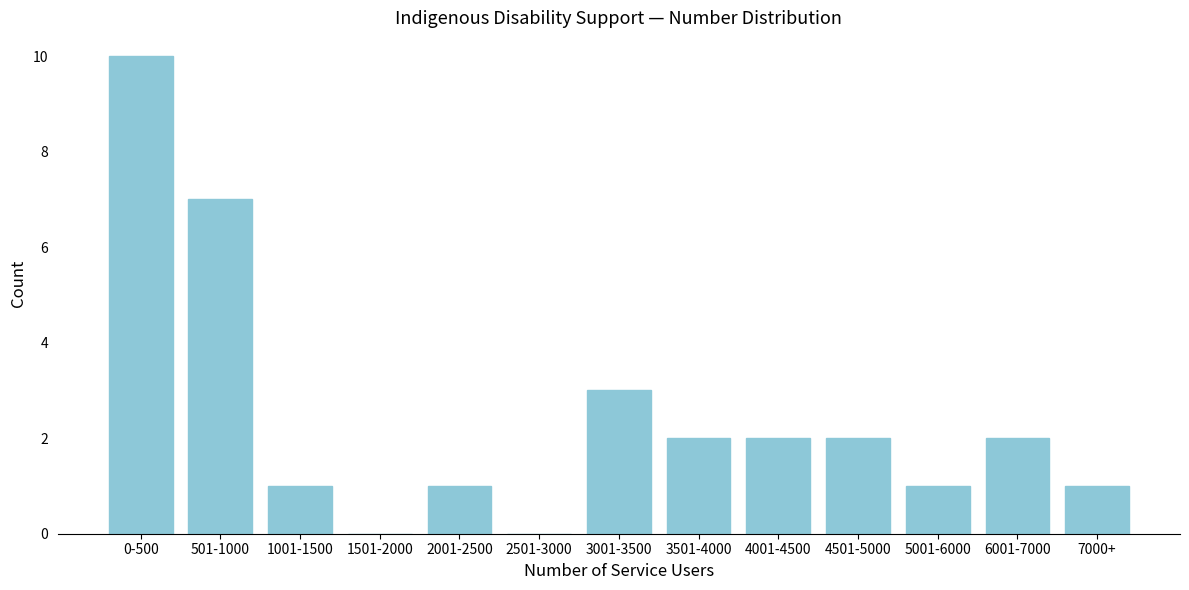

Reading left to right, extract all data points from this chart.

0-500=10	501-1000=7	1001-1500=1	1501-2000=0	2001-2500=1	2501-3000=0	3001-3500=3	3501-4000=2	4001-4500=2	4501-5000=2	5001-6000=1	6001-7000=2	7000+=1